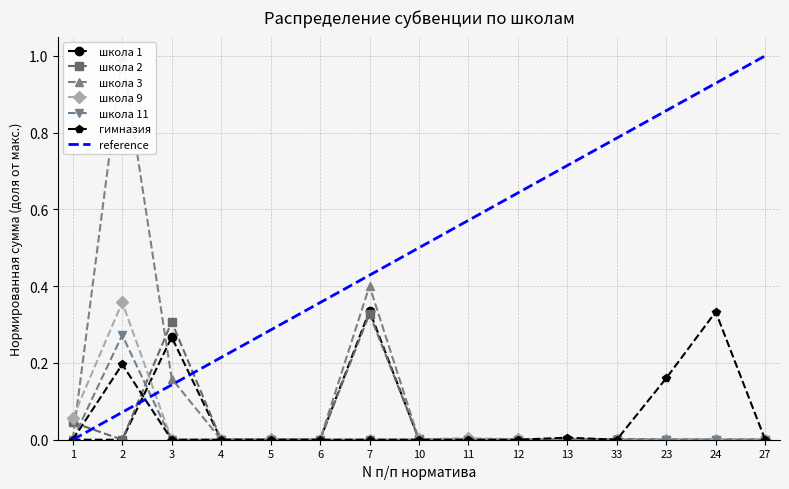

At 23, list the series in order from largest to smallest.

гимназия, школа 1, школа 2, школа 3, школа 9, школа 11